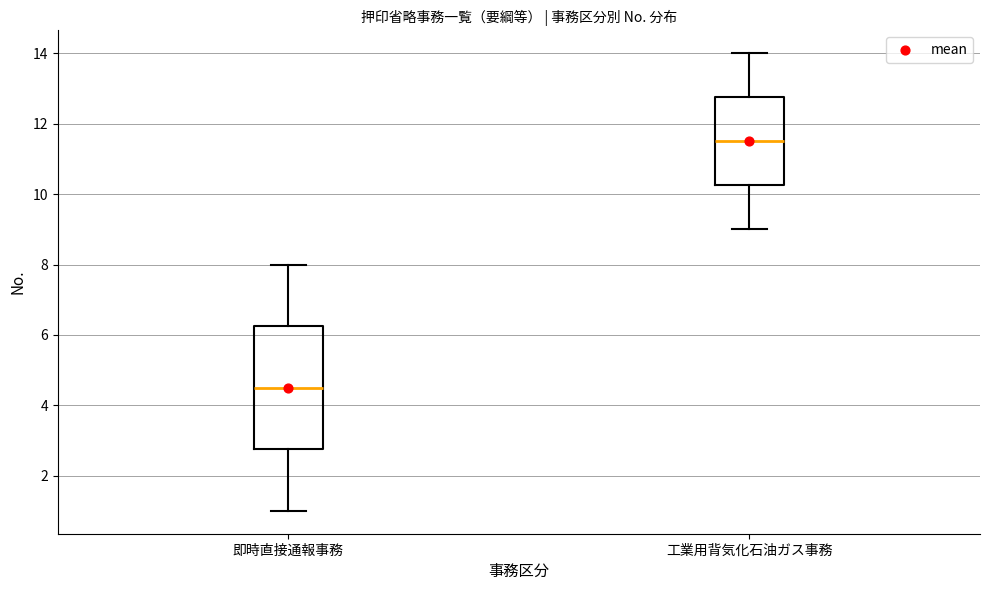

Reading left to right, transcribe this box plot: for each box, give where its median line is, the range the box spans, and where its two whiskers end, as read against the y-axis. The values are not printed on the chart, so give them approximately, as read against the axis.

即時直接通報事務: median 4.6, box 2.8 to 6.2, whiskers 1.0 to 8.0
工業用背気化石油ガス事務: median 11.6, box 10.2 to 12.8, whiskers 9.0 to 14.0